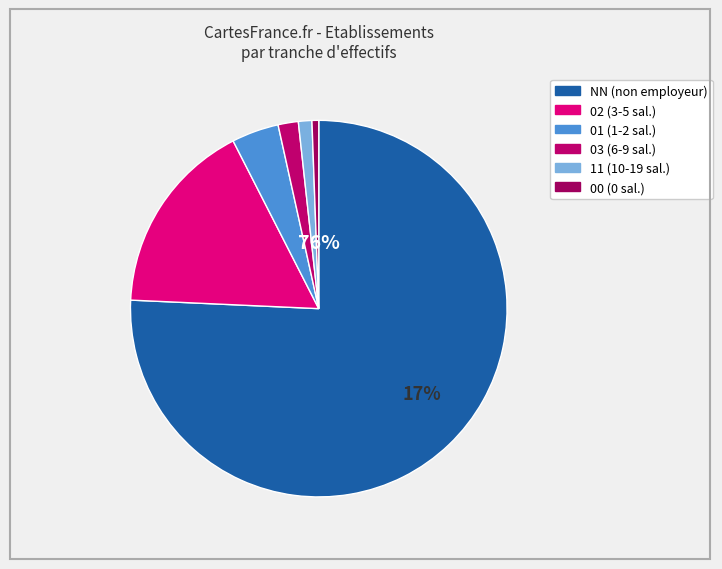

How many slices are in this pie chart?

6